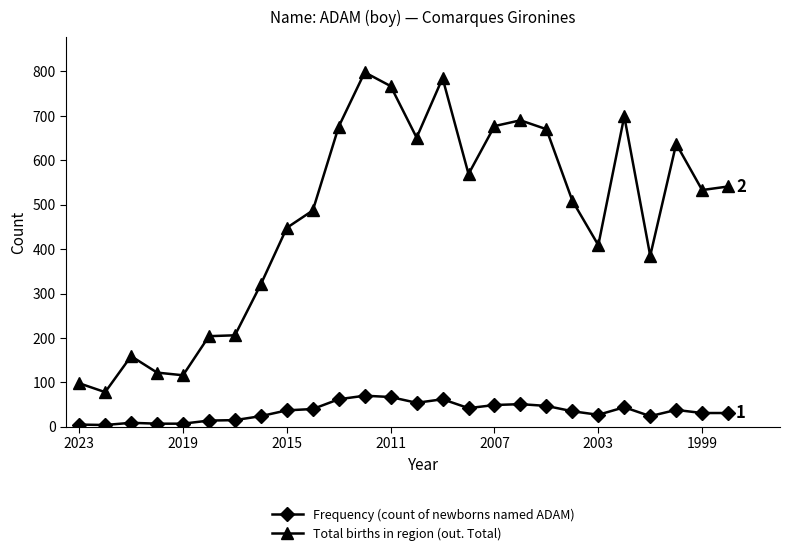

What is the average value of the Total births in region (out. Total) series?

471